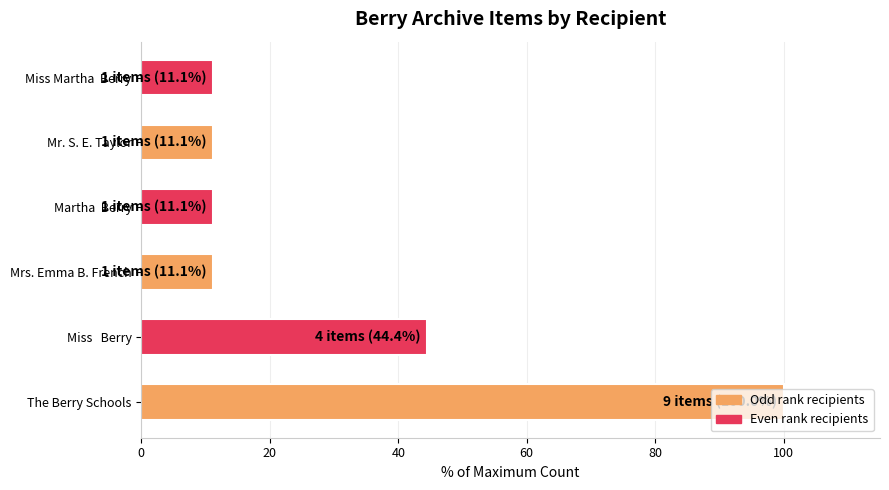

The value at Miss   Berry is 44.4. True or false?

True